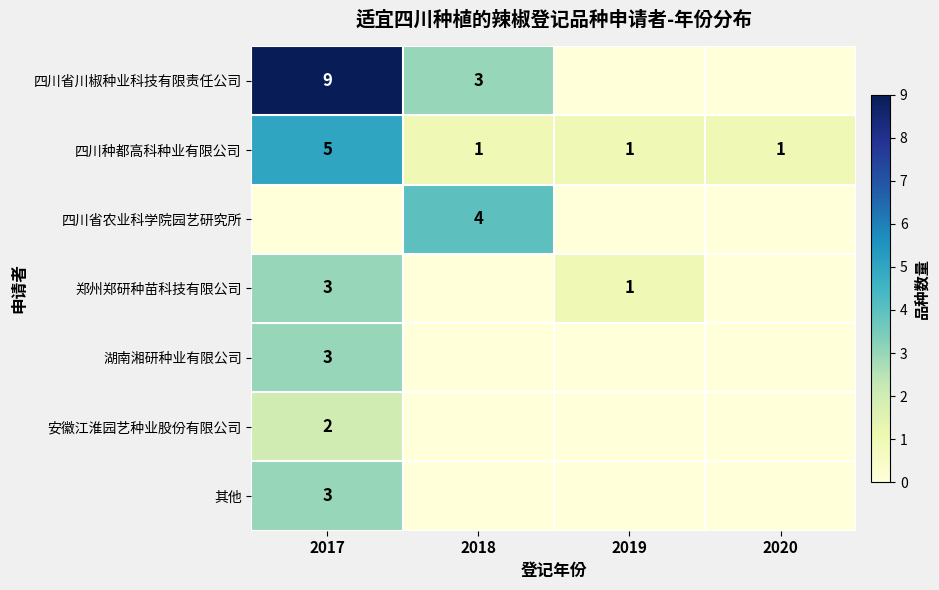

The value of 四川种都高科种业有限公司 at 2019 is 2. True or false?

False